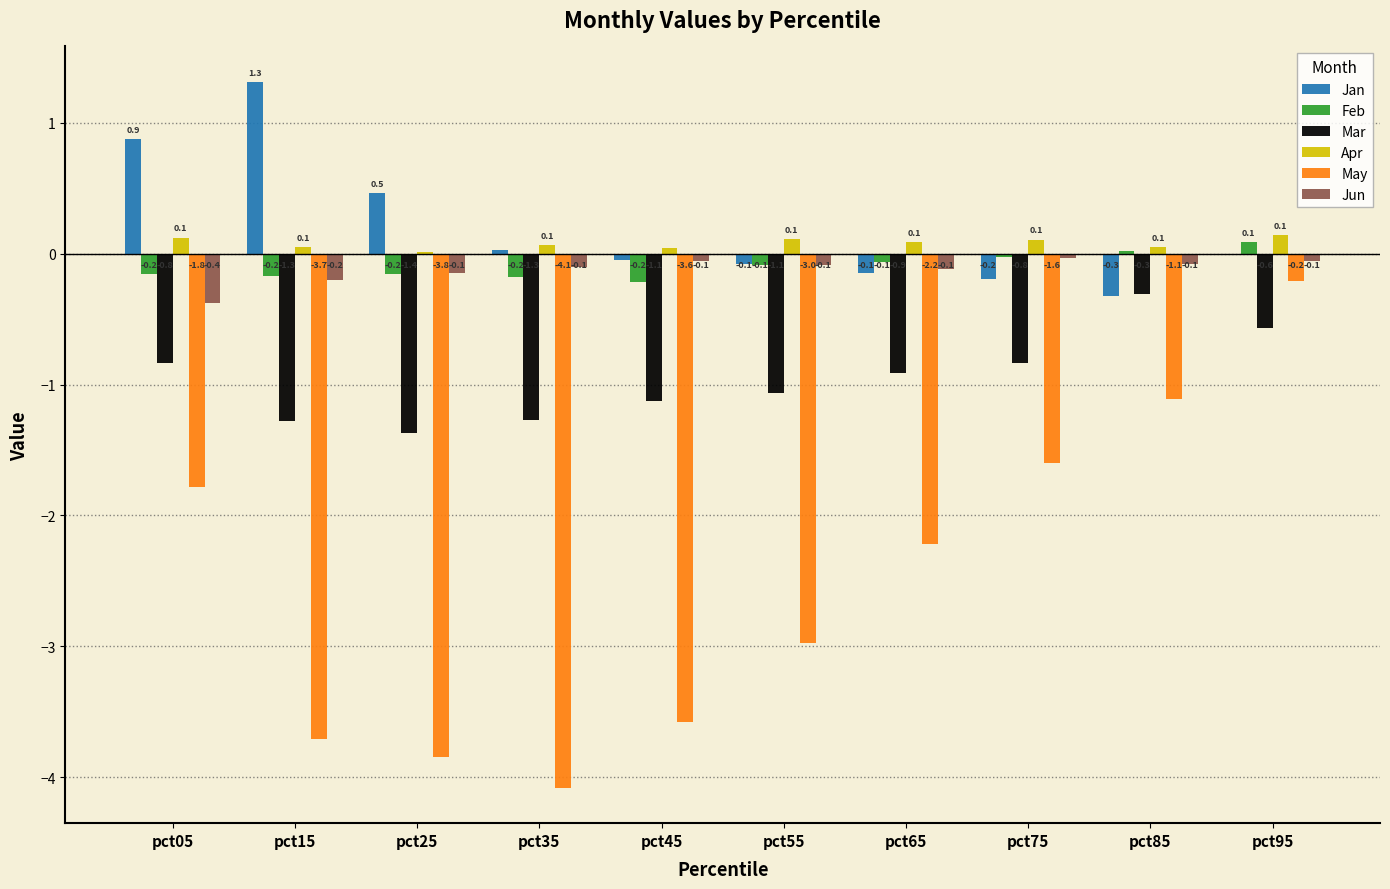

What value does the Mar series have at pct35?

-1.3